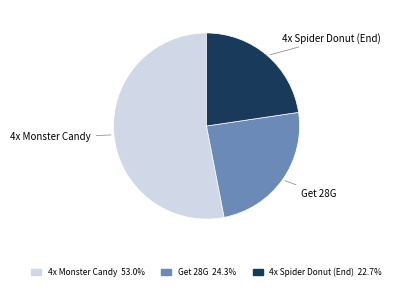

Which category accounts for the majority?

4x Monster Candy